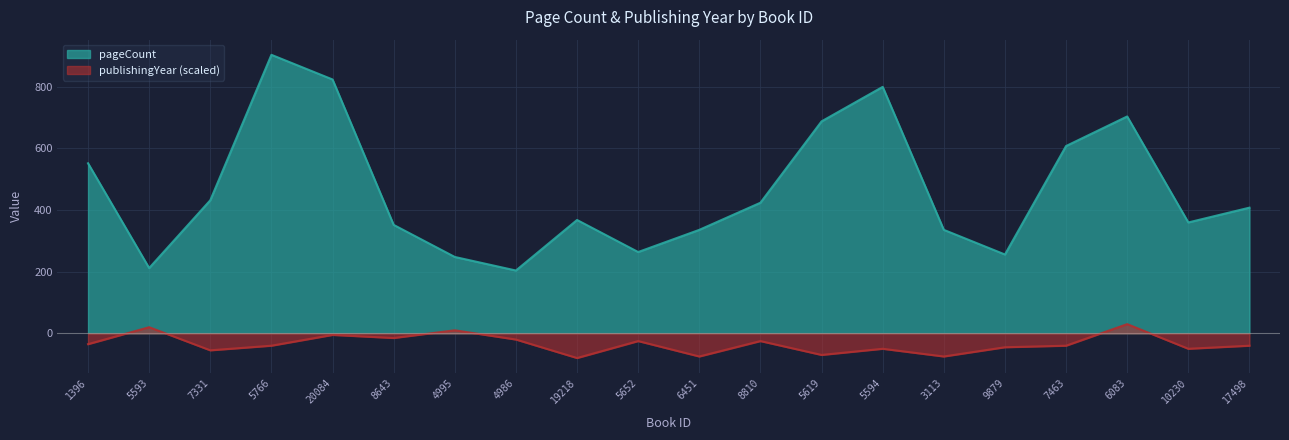

Which label corresponds to the smallest value in the chart?

19218